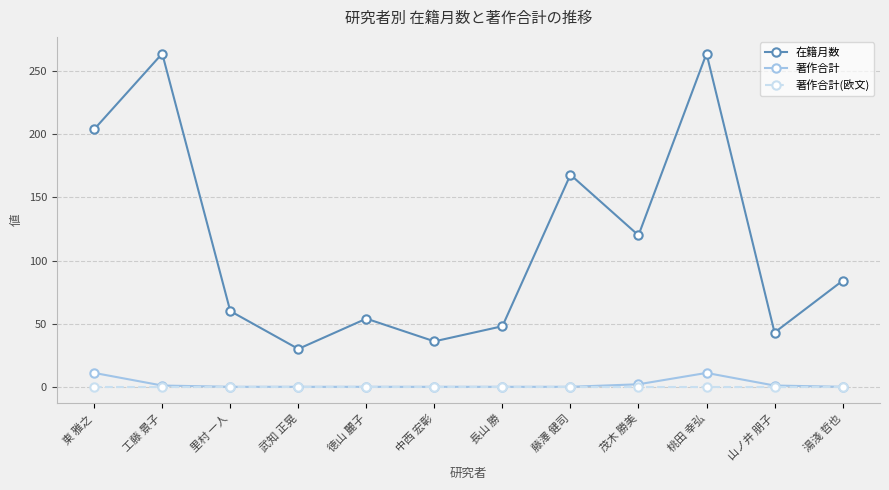

How many lines are shown in the chart?

3